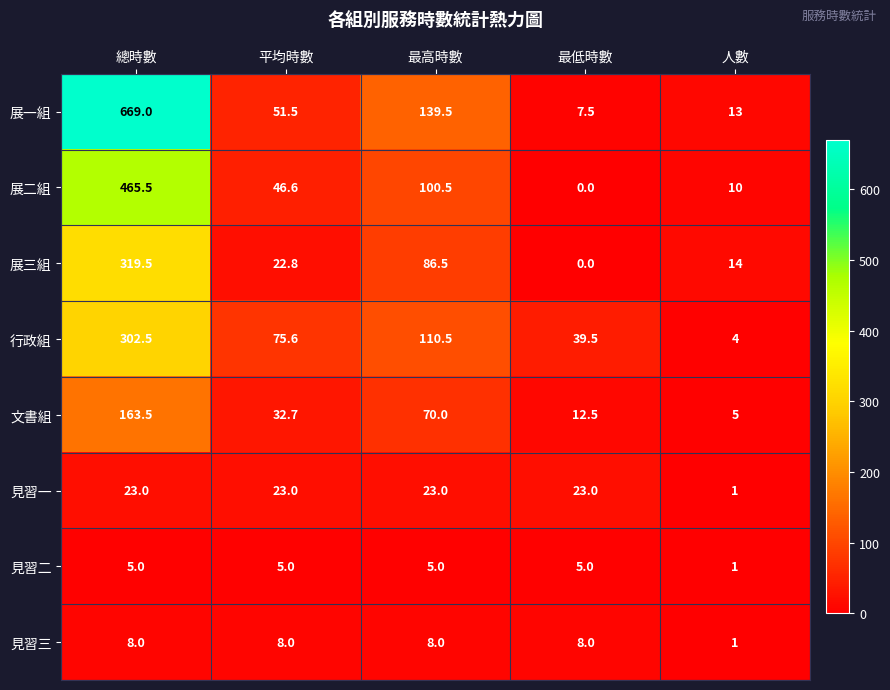

At which category does the chart reach its minimum across all series?

最低時數